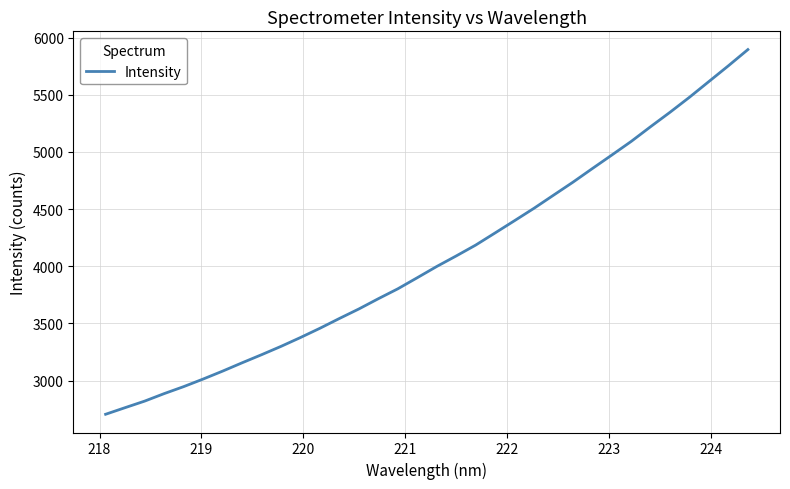

Reading right to left, what are all the values shown in this chart?

5895.0	5753.7	5616.4	5478.8	5347.6	5221.4	5092.2	4972.7	4854.7	4735.2	4621.4	4507.3	4398.9	4291.7	4185.2	4090.4	3998.3	3900.1	3803.0	3716.5	3626.9	3543.6	3458.1	3377.1	3299.7	3226.7	3155.9	3083.2	3013.9	2947.6	2886.6	2821.1	2764.0	2706.3